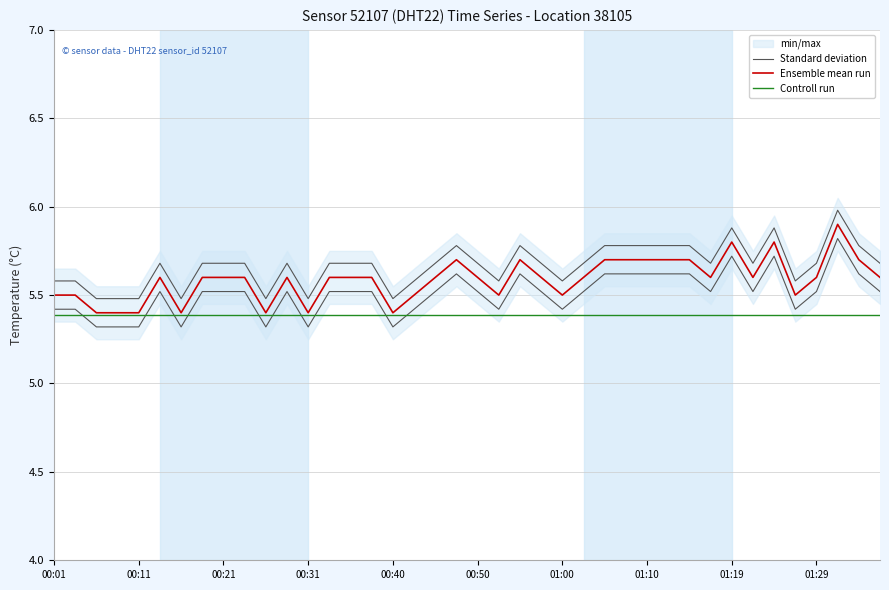

Does the chart have visible grid lines?

Yes